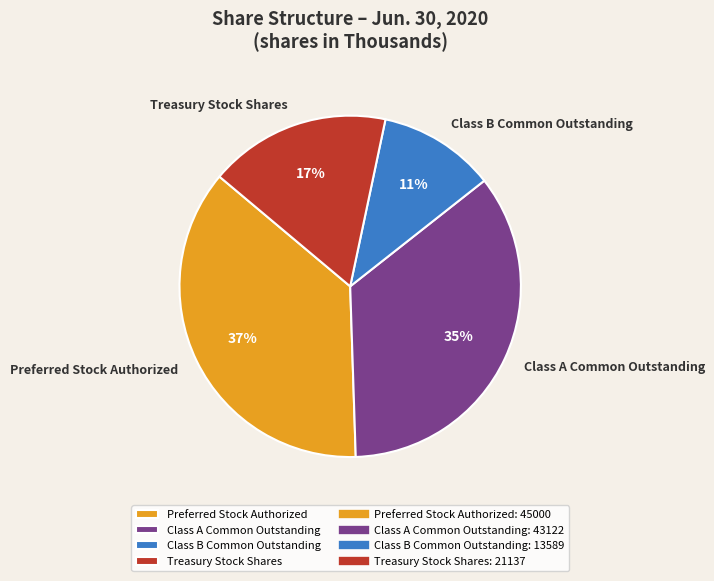

The Preferred Stock Authorized slice represents 37% of the pie. True or false?

True